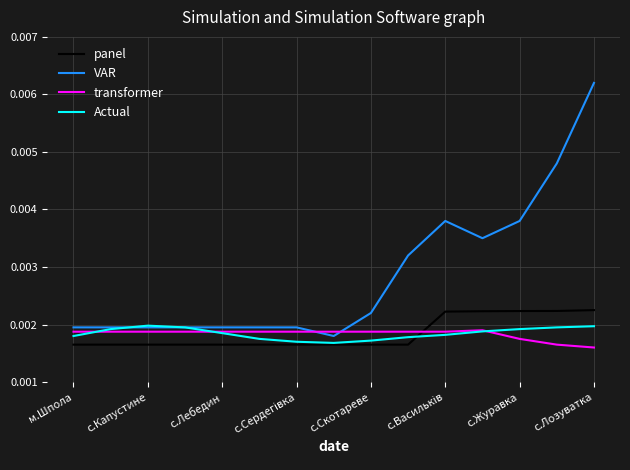

True or false: Actual has more than 0 points higher than both neighbors.

True